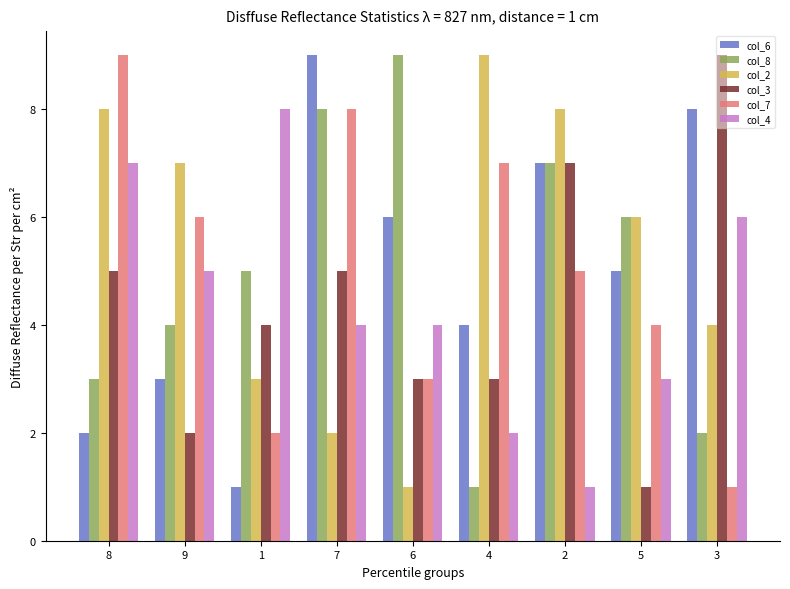

What is the label of the 8th bar from the left?

5